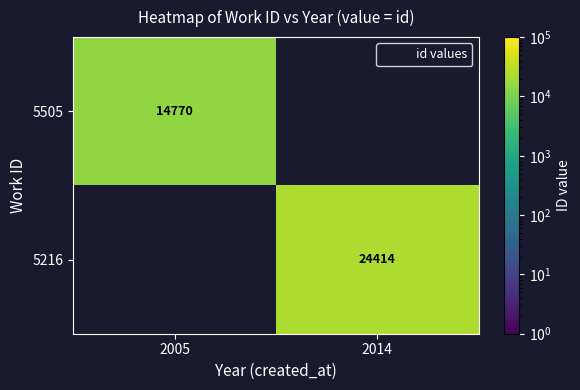

At which label does 5216 reach its minimum?

2005